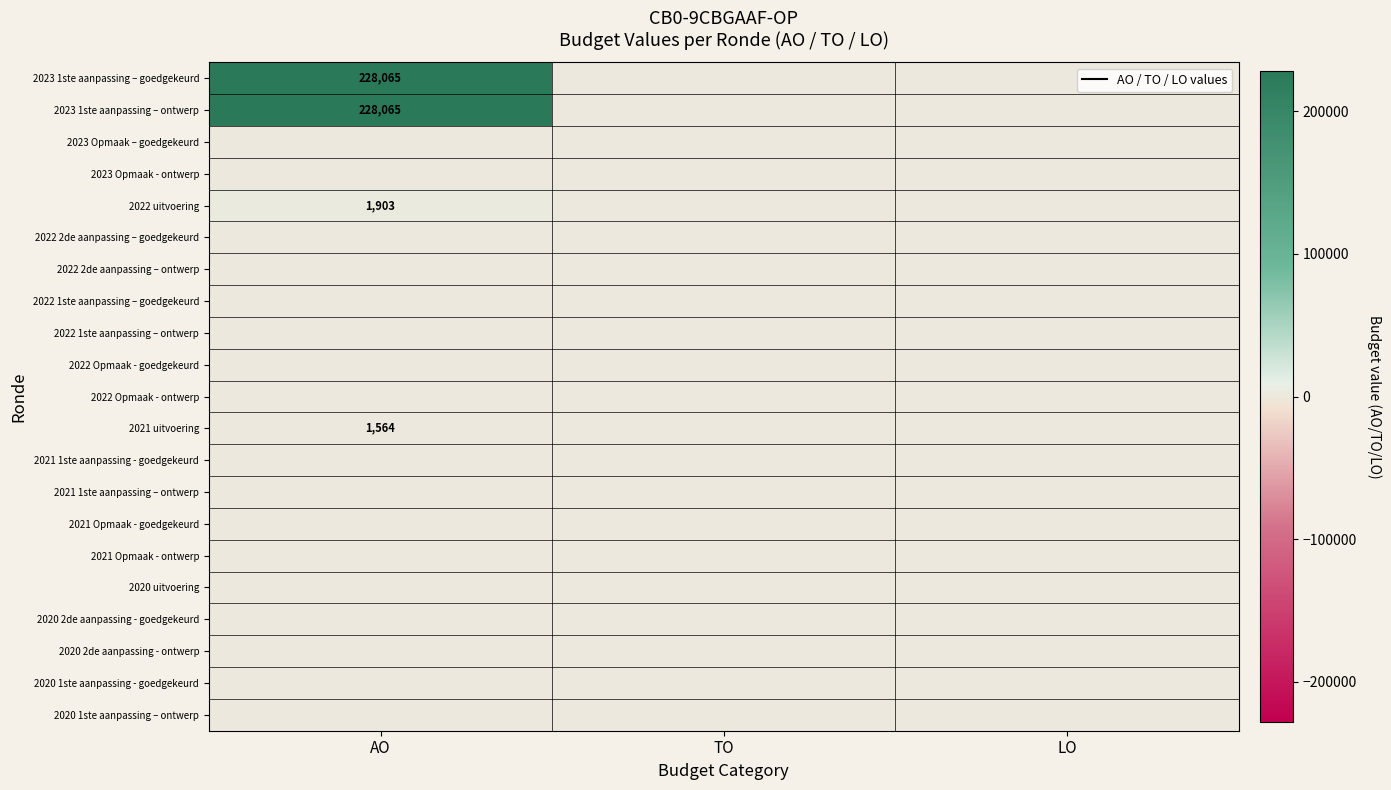

Is it true that 2022 uitvoering equals 0 at TO?

True